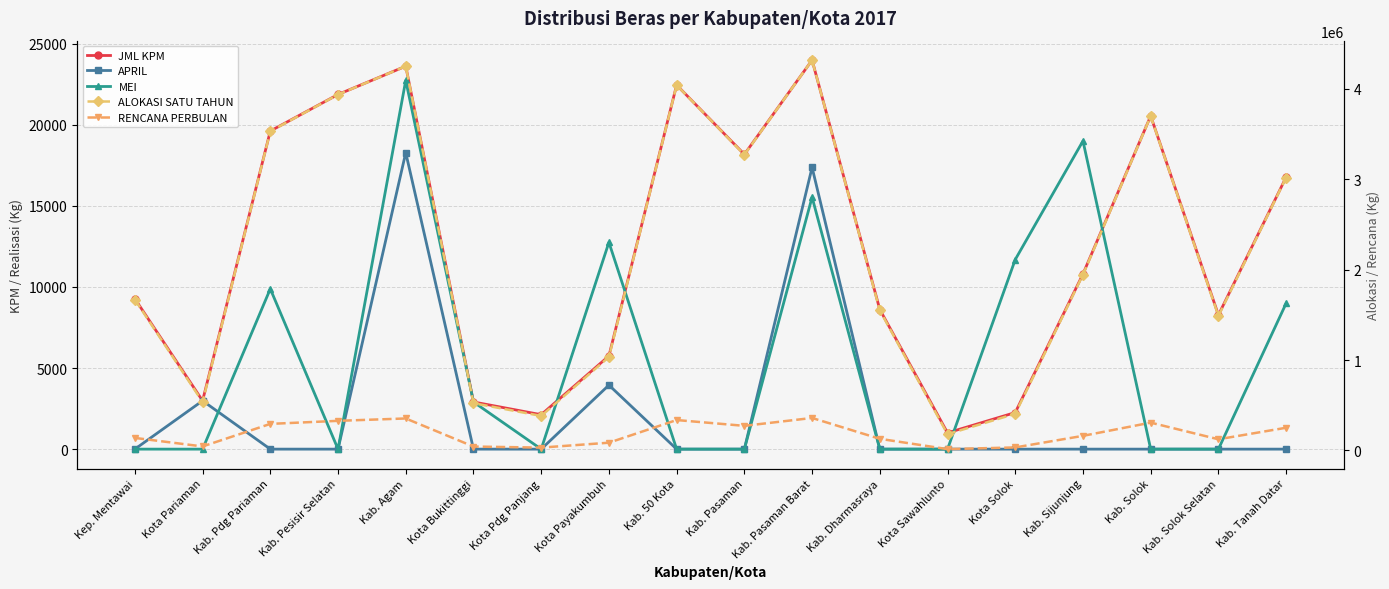

What are all the series names shown in the legend?

JML KPM, APRIL, MEI, ALOKASI SATU TAHUN, RENCANA PERBULAN